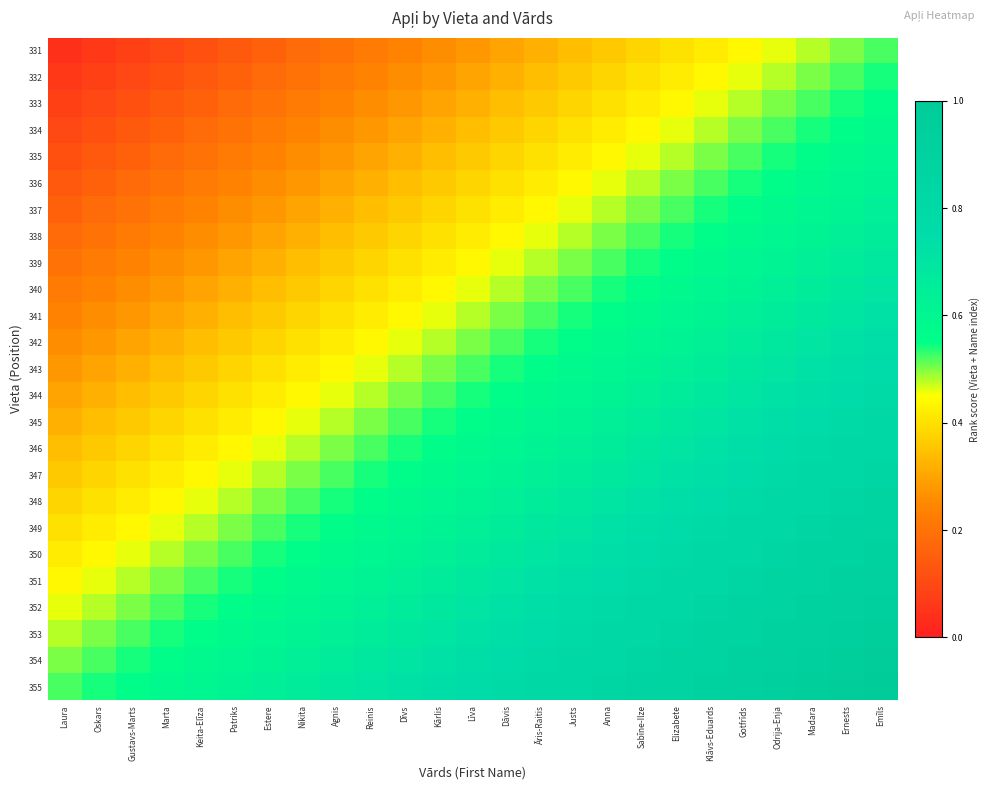

At which category is the sum across all series the highest?

Emīls